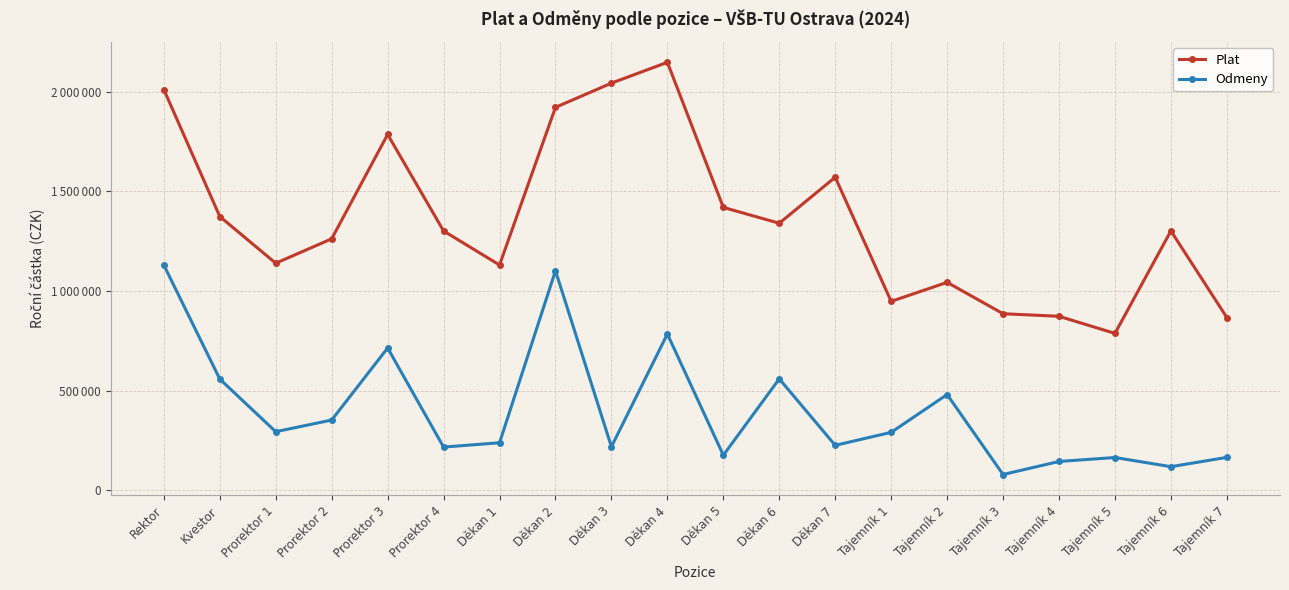

What is the difference between the second highest and minimum values in the Odmeny series?

1023394